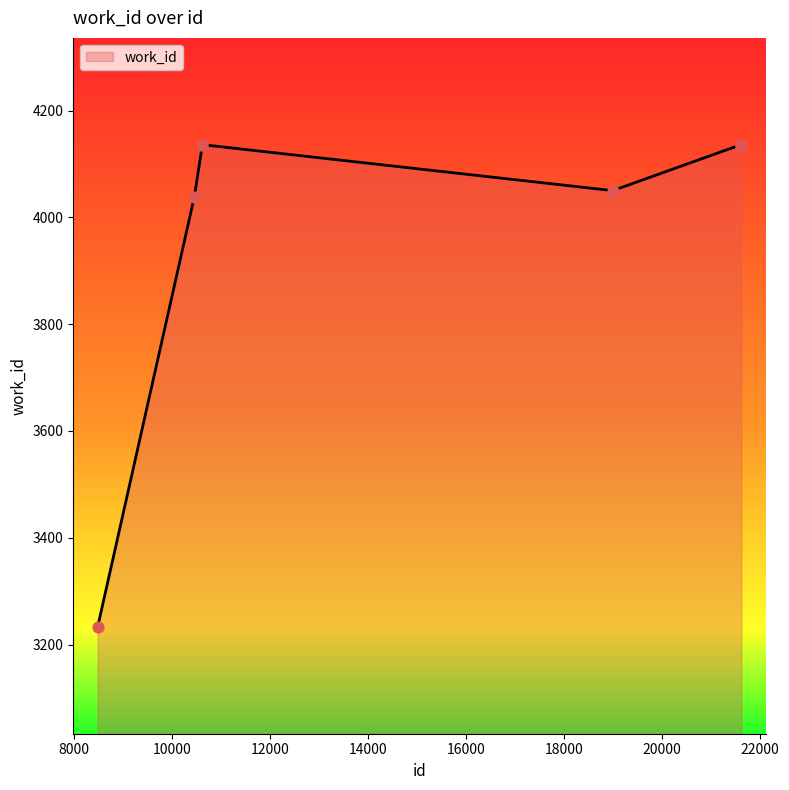

What is the minimum value shown in the chart?

3233